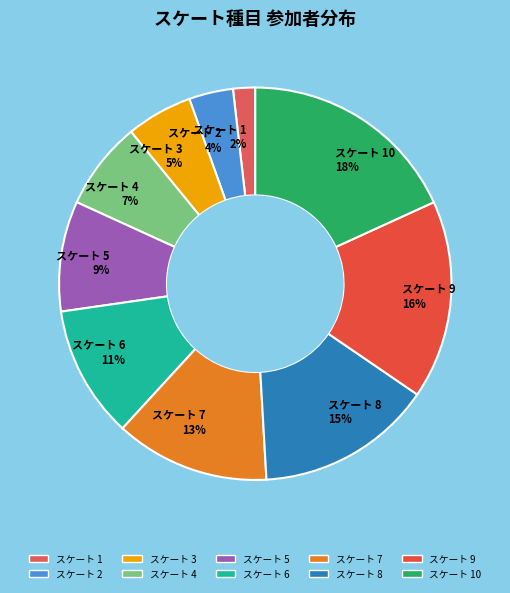

To the nearest percent, what percentage of the pie is スケート 8 15%?

15%